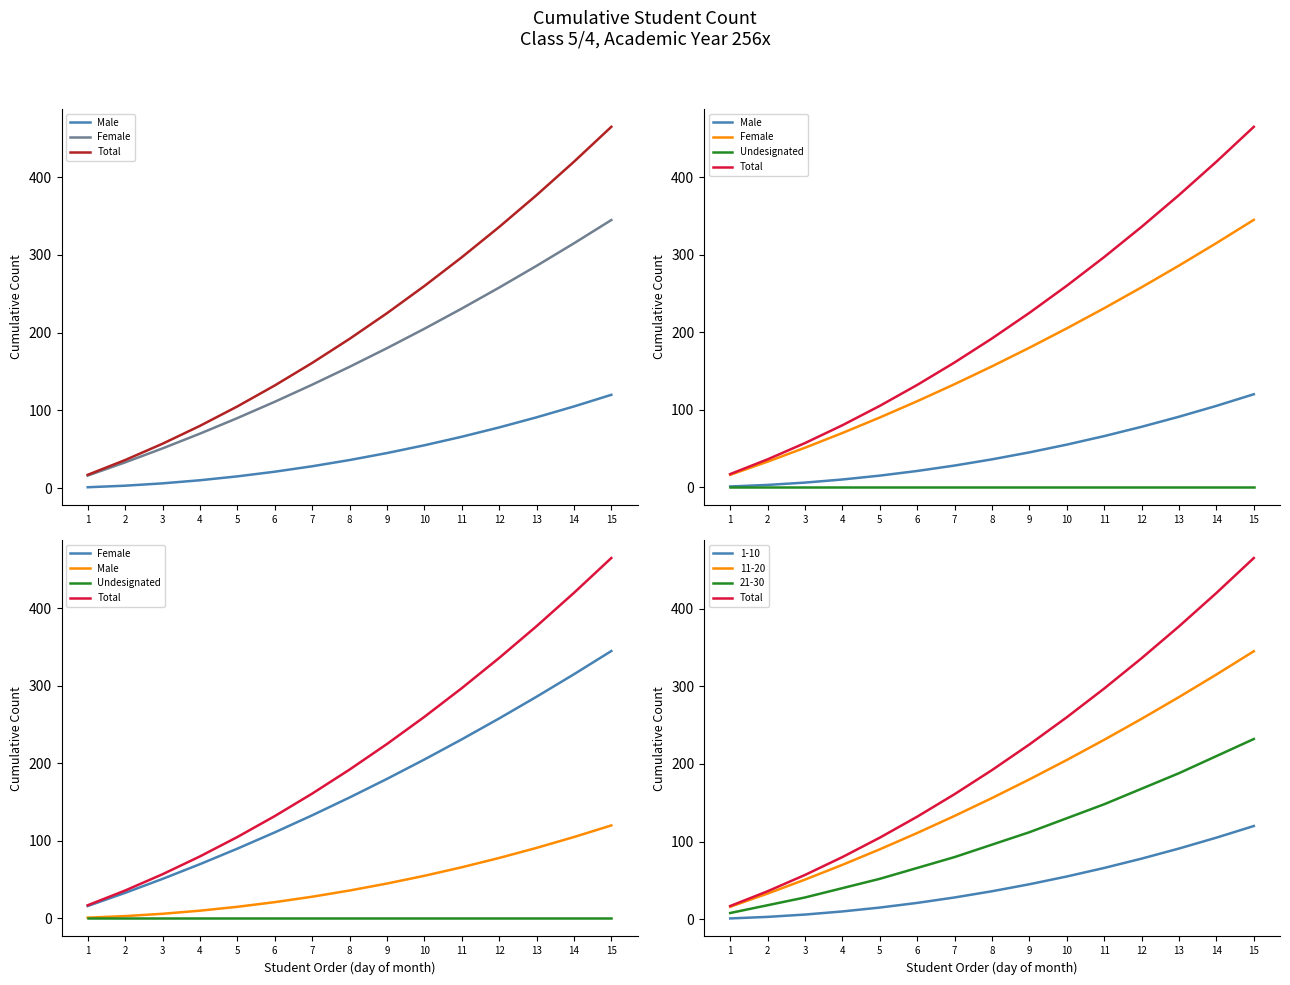

What is the difference between the Total values at 10 and 8?

68